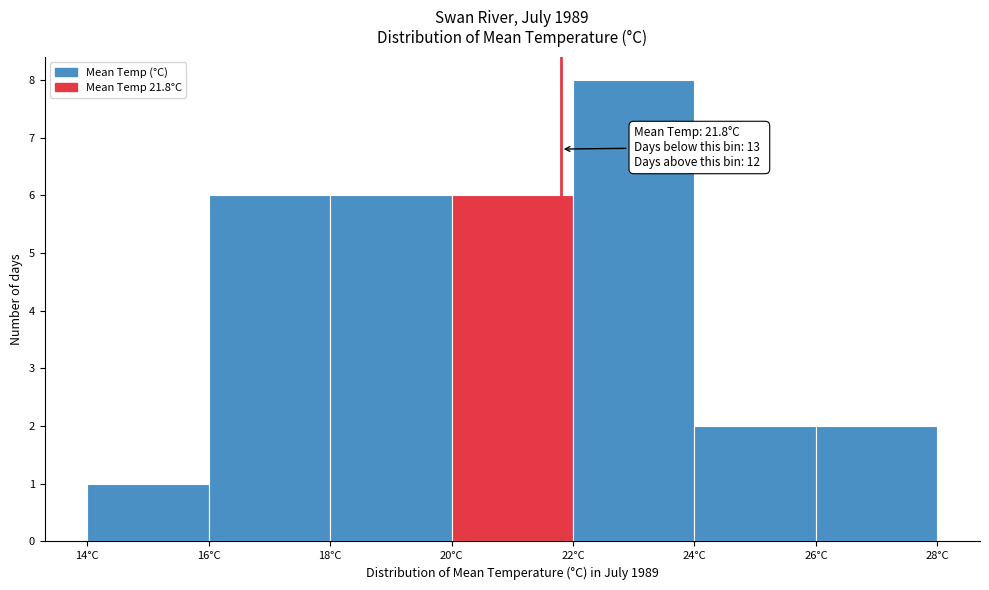

Which range on the x-axis has the tallest bar?

22 to 24